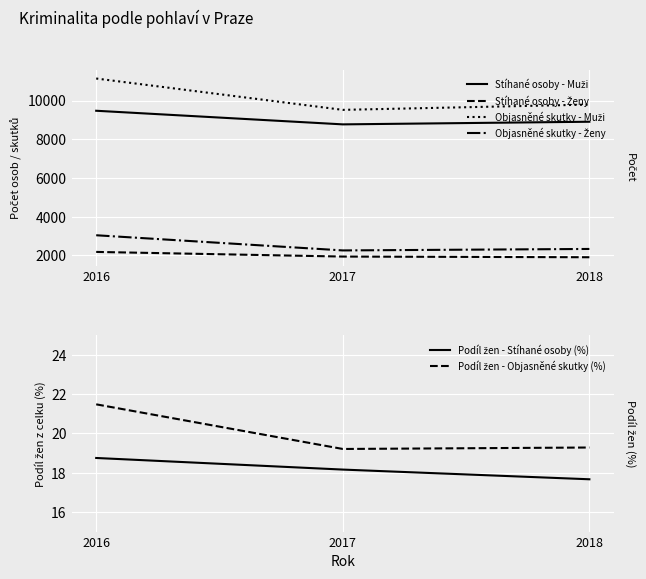

Is it true that Stíhané osoby - Muži equals 15660.8 at 2017?

False